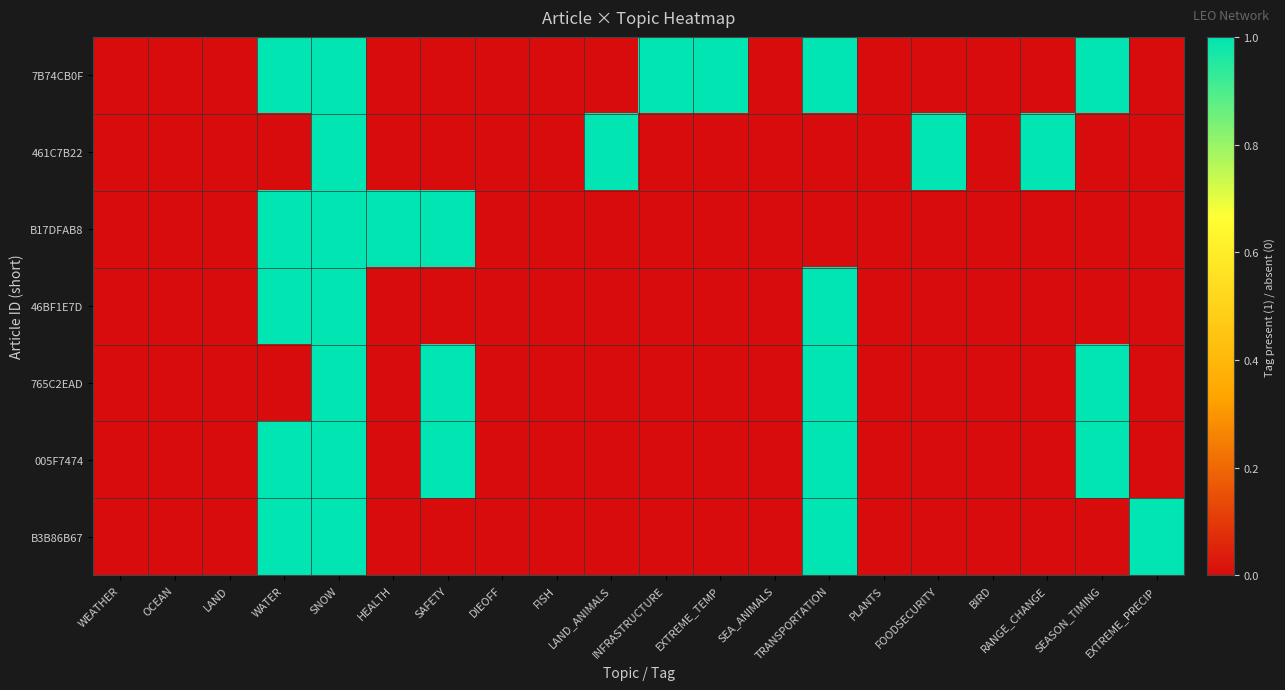

Reading right to left, extract all data points from this chart.

7B74CB0F: EXTREME_PRECIP=0	SEASON_TIMING=1	RANGE_CHANGE=0	BIRD=0	FOODSECURITY=0	PLANTS=0	TRANSPORTATION=1	SEA_ANIMALS=0	EXTREME_TEMP=1	INFRASTRUCTURE=1	LAND_ANIMALS=0	FISH=0	DIEOFF=0	SAFETY=0	HEALTH=0	SNOW=1	WATER=1	LAND=0	OCEAN=0	WEATHER=0
461C7B22: EXTREME_PRECIP=0	SEASON_TIMING=0	RANGE_CHANGE=1	BIRD=0	FOODSECURITY=1	PLANTS=0	TRANSPORTATION=0	SEA_ANIMALS=0	EXTREME_TEMP=0	INFRASTRUCTURE=0	LAND_ANIMALS=1	FISH=0	DIEOFF=0	SAFETY=0	HEALTH=0	SNOW=1	WATER=0	LAND=0	OCEAN=0	WEATHER=0
B17DFAB8: EXTREME_PRECIP=0	SEASON_TIMING=0	RANGE_CHANGE=0	BIRD=0	FOODSECURITY=0	PLANTS=0	TRANSPORTATION=0	SEA_ANIMALS=0	EXTREME_TEMP=0	INFRASTRUCTURE=0	LAND_ANIMALS=0	FISH=0	DIEOFF=0	SAFETY=1	HEALTH=1	SNOW=1	WATER=1	LAND=0	OCEAN=0	WEATHER=0
46BF1E7D: EXTREME_PRECIP=0	SEASON_TIMING=0	RANGE_CHANGE=0	BIRD=0	FOODSECURITY=0	PLANTS=0	TRANSPORTATION=1	SEA_ANIMALS=0	EXTREME_TEMP=0	INFRASTRUCTURE=0	LAND_ANIMALS=0	FISH=0	DIEOFF=0	SAFETY=0	HEALTH=0	SNOW=1	WATER=1	LAND=0	OCEAN=0	WEATHER=0
765C2EAD: EXTREME_PRECIP=0	SEASON_TIMING=1	RANGE_CHANGE=0	BIRD=0	FOODSECURITY=0	PLANTS=0	TRANSPORTATION=1	SEA_ANIMALS=0	EXTREME_TEMP=0	INFRASTRUCTURE=0	LAND_ANIMALS=0	FISH=0	DIEOFF=0	SAFETY=1	HEALTH=0	SNOW=1	WATER=0	LAND=0	OCEAN=0	WEATHER=0
005F7474: EXTREME_PRECIP=0	SEASON_TIMING=1	RANGE_CHANGE=0	BIRD=0	FOODSECURITY=0	PLANTS=0	TRANSPORTATION=1	SEA_ANIMALS=0	EXTREME_TEMP=0	INFRASTRUCTURE=0	LAND_ANIMALS=0	FISH=0	DIEOFF=0	SAFETY=1	HEALTH=0	SNOW=1	WATER=1	LAND=0	OCEAN=0	WEATHER=0
B3B86B67: EXTREME_PRECIP=1	SEASON_TIMING=0	RANGE_CHANGE=0	BIRD=0	FOODSECURITY=0	PLANTS=0	TRANSPORTATION=1	SEA_ANIMALS=0	EXTREME_TEMP=0	INFRASTRUCTURE=0	LAND_ANIMALS=0	FISH=0	DIEOFF=0	SAFETY=0	HEALTH=0	SNOW=1	WATER=1	LAND=0	OCEAN=0	WEATHER=0